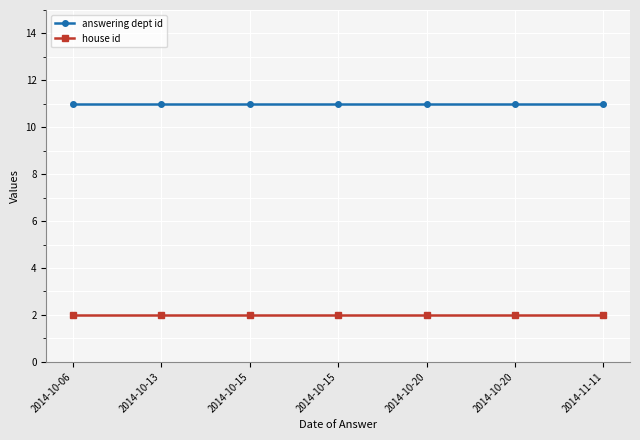

True or false: house id and answering dept id cross at least once.

False